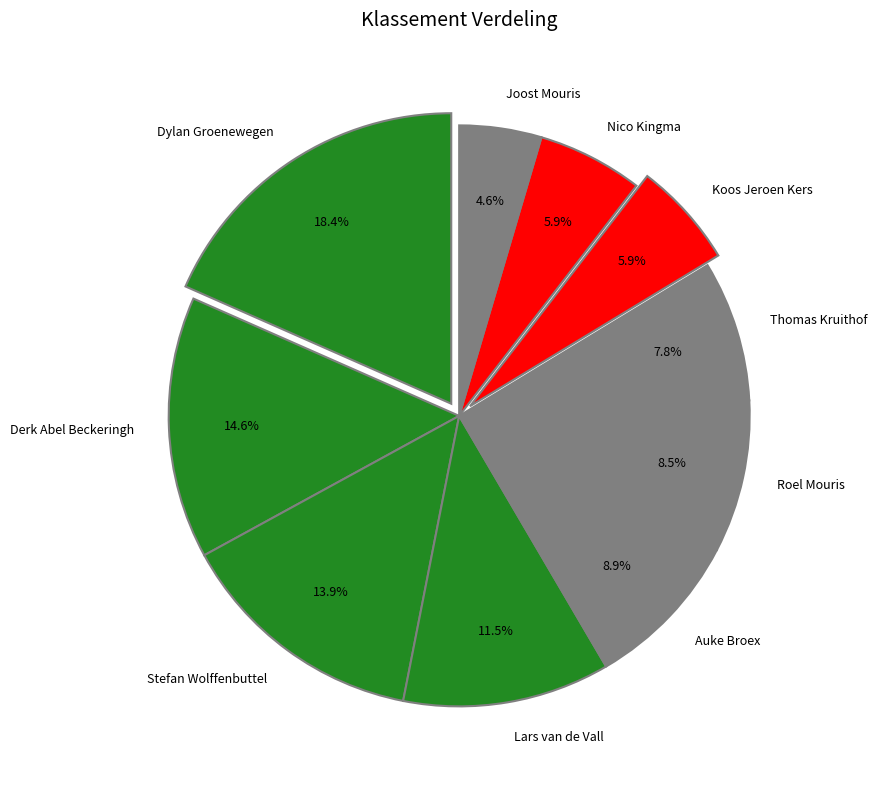

To the nearest percent, what is the difference between the largest and smallest slice percentages?

14%